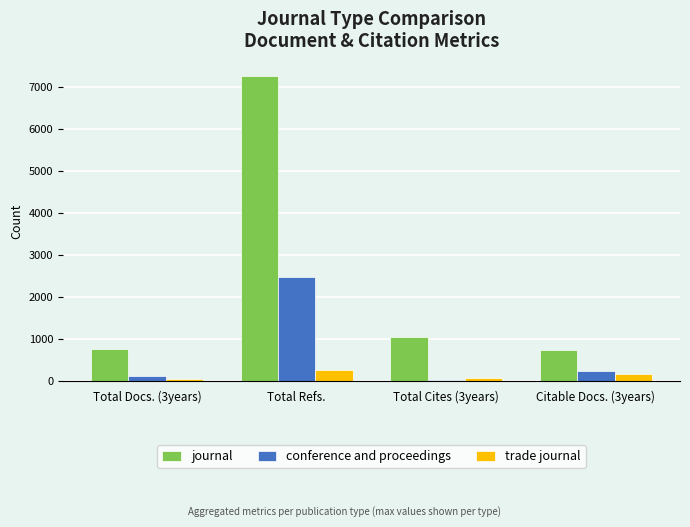

At which category is the sum across all series the highest?

Total Refs.